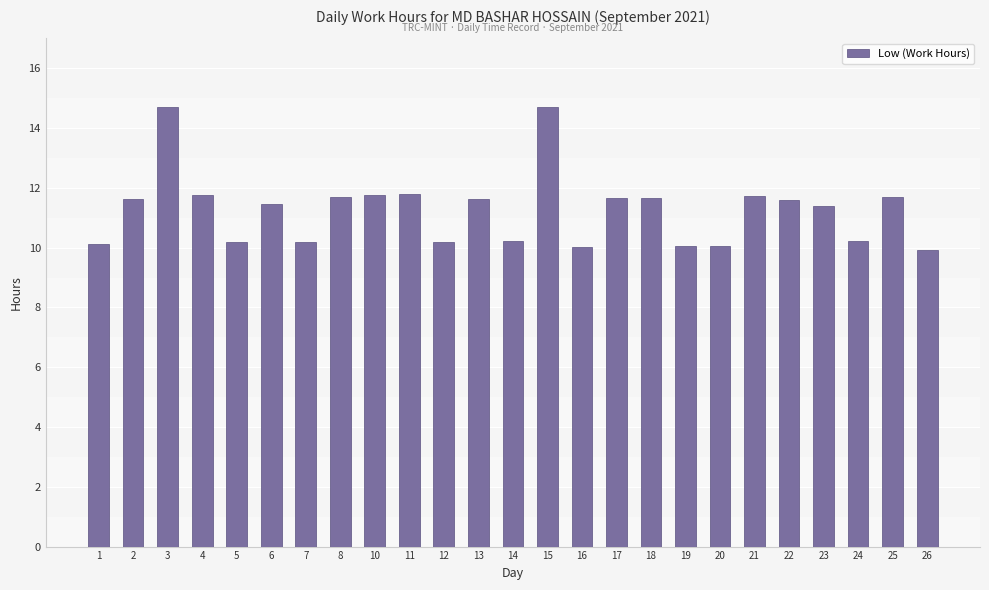

How many distinct data groups are displayed?

1